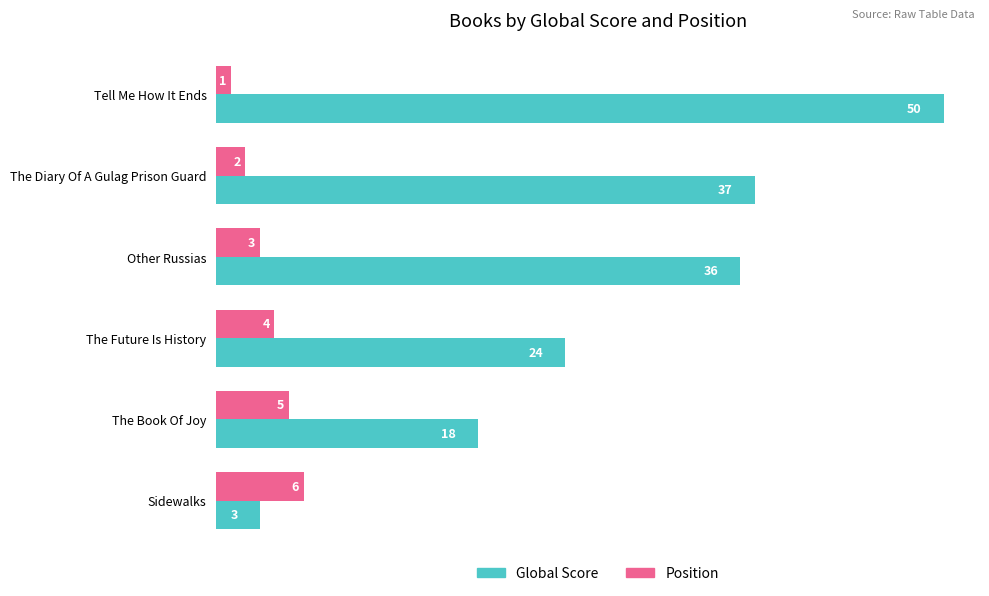

How many Position values are between 2 and 5?

4